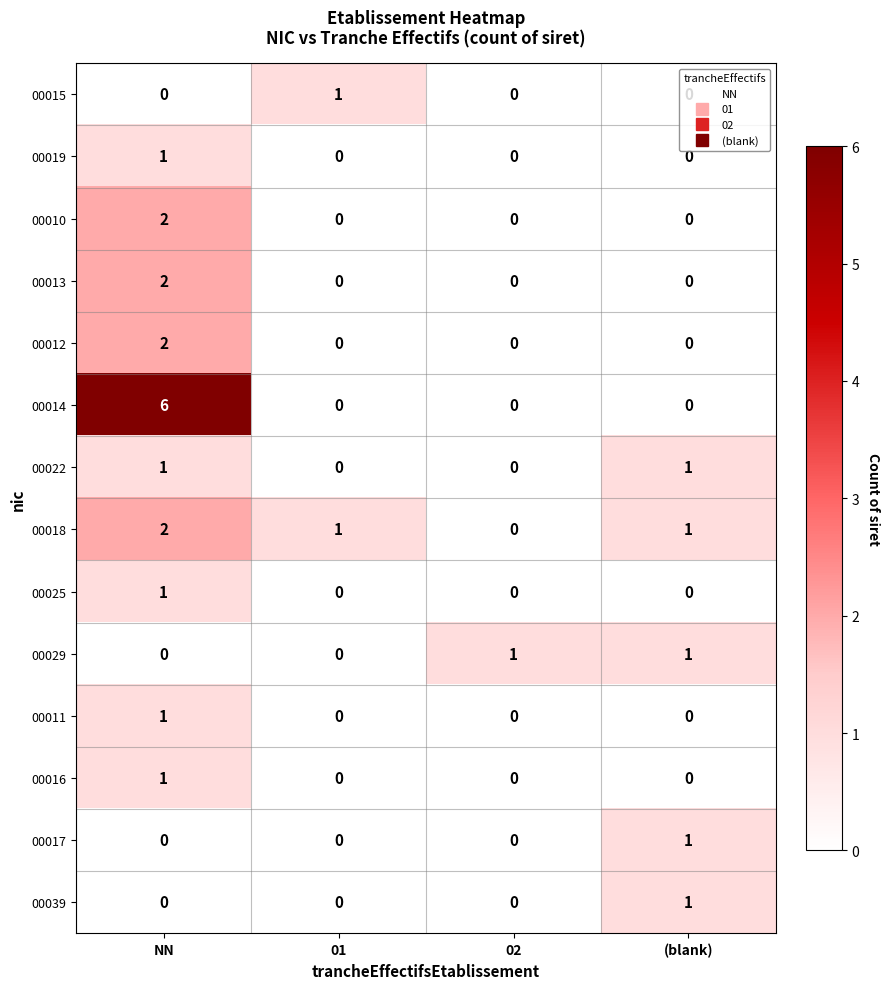

Which series changed the most between NN and (blank)?

00014